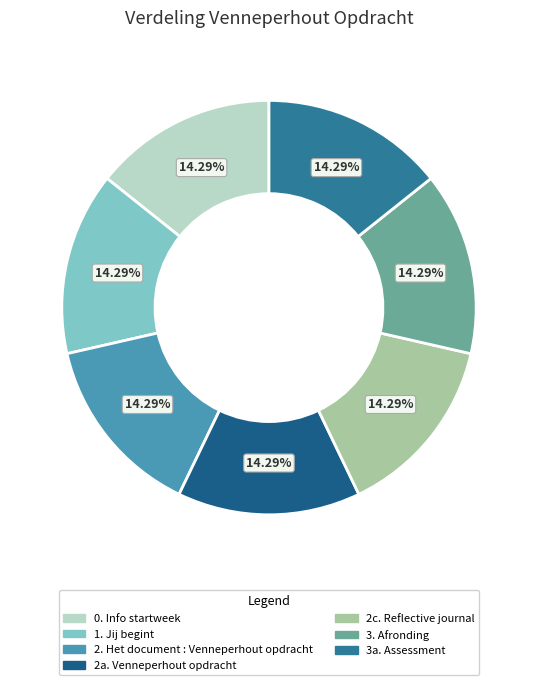

To the nearest percent, what portion does 3. Afronding represent?

14%